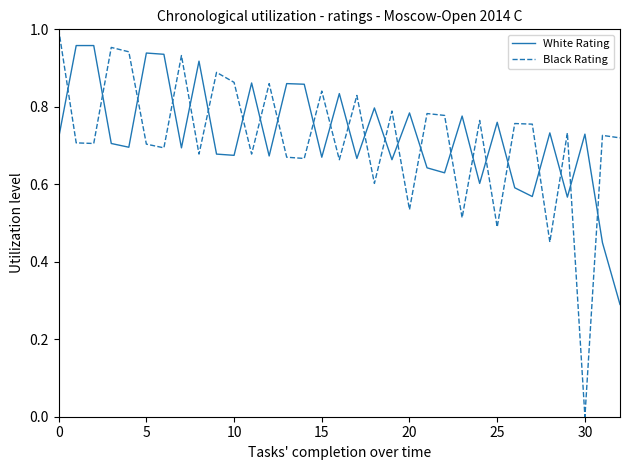

List the series in order of their peak value, lowest first.

White Rating, Black Rating